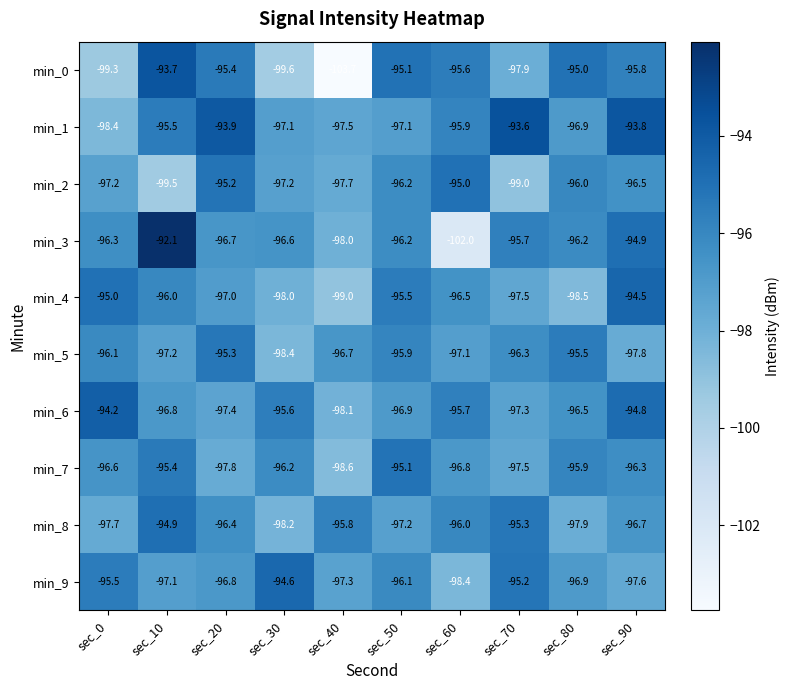

At which category is the sum across all series the highest?

sec_10